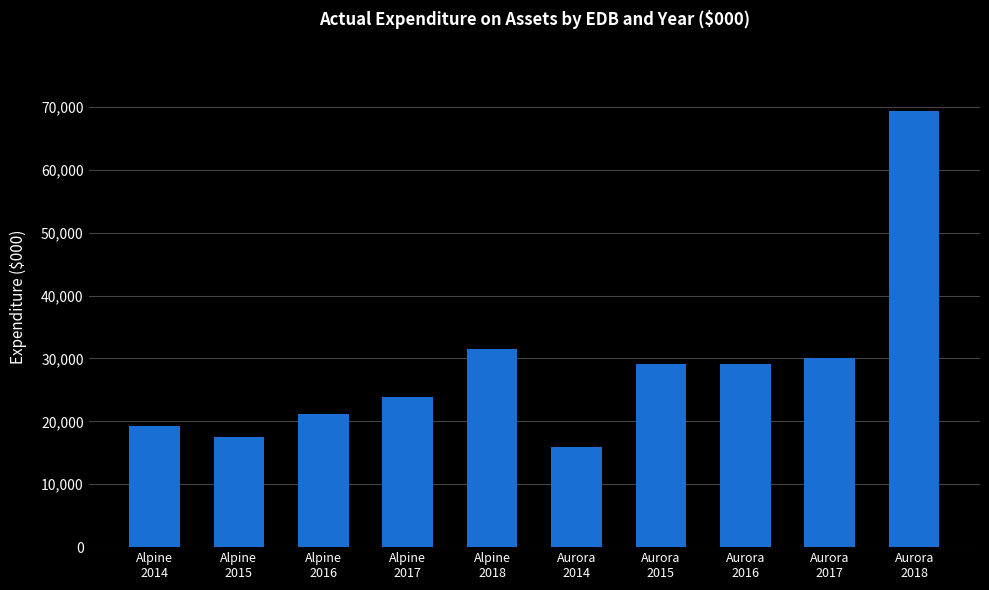

What is the smallest value displayed?

15919.0